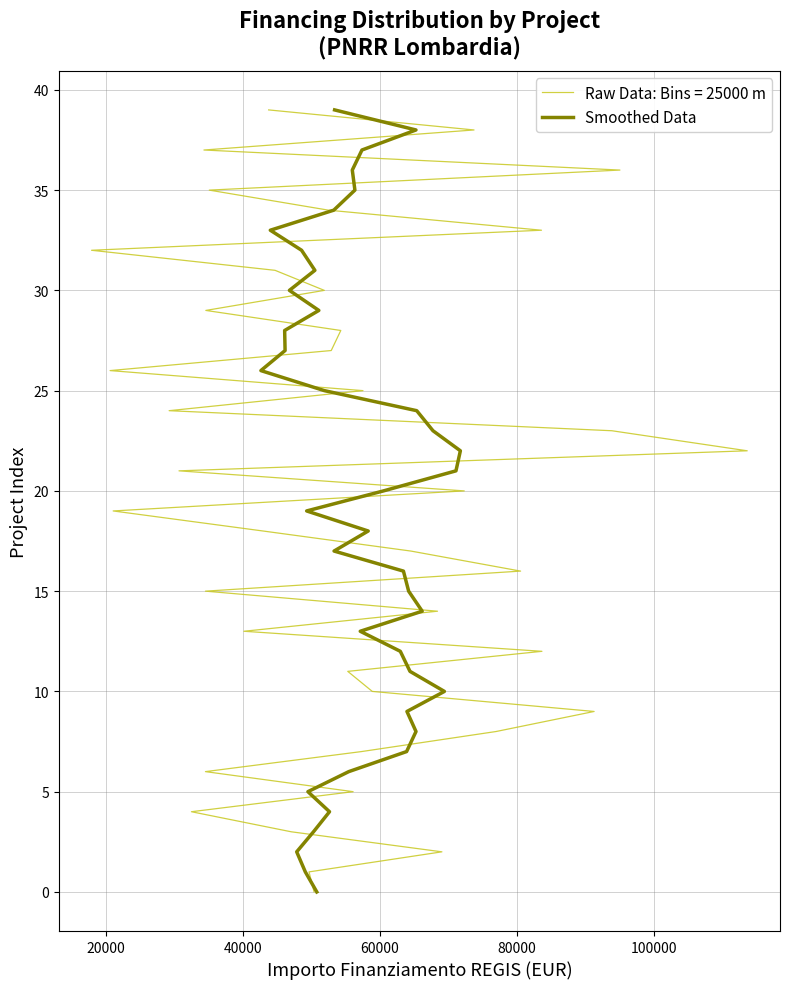

Count the number of values greater than 20.

19